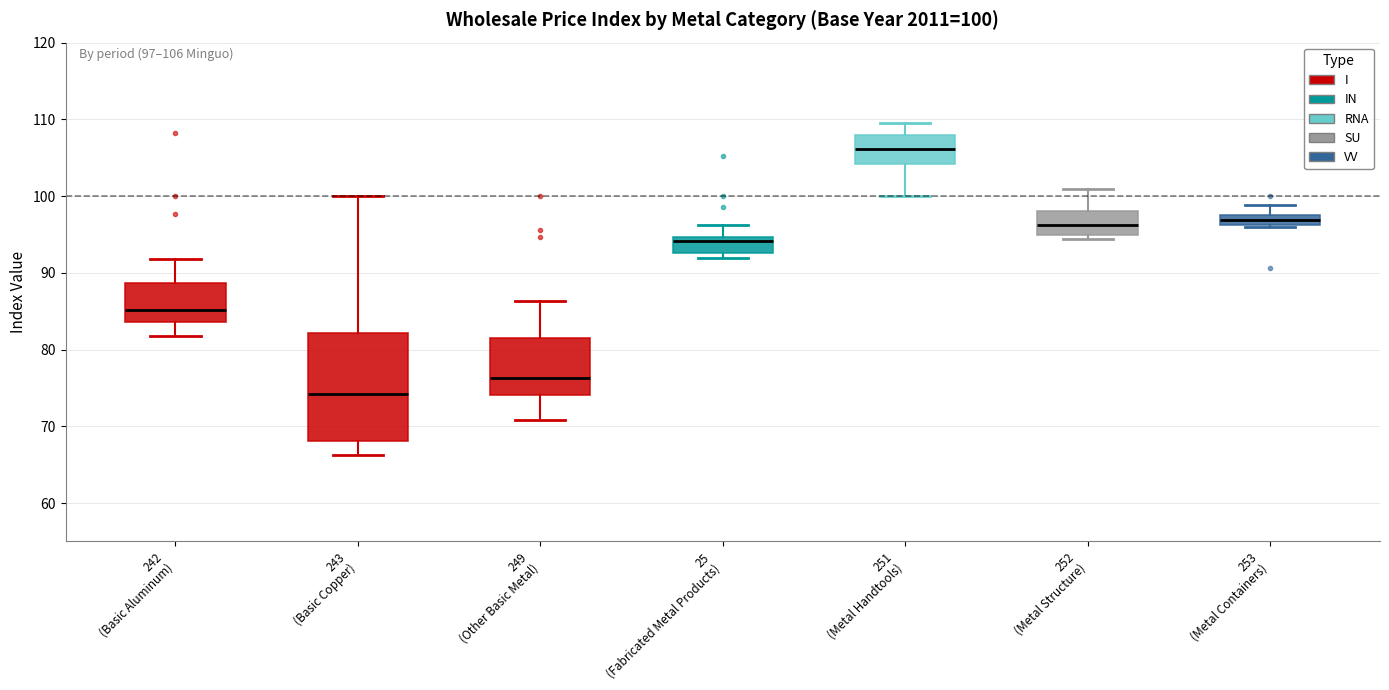

Which box is the tallest, from its lower edge to its upper edge?

243 (Basic Copper)